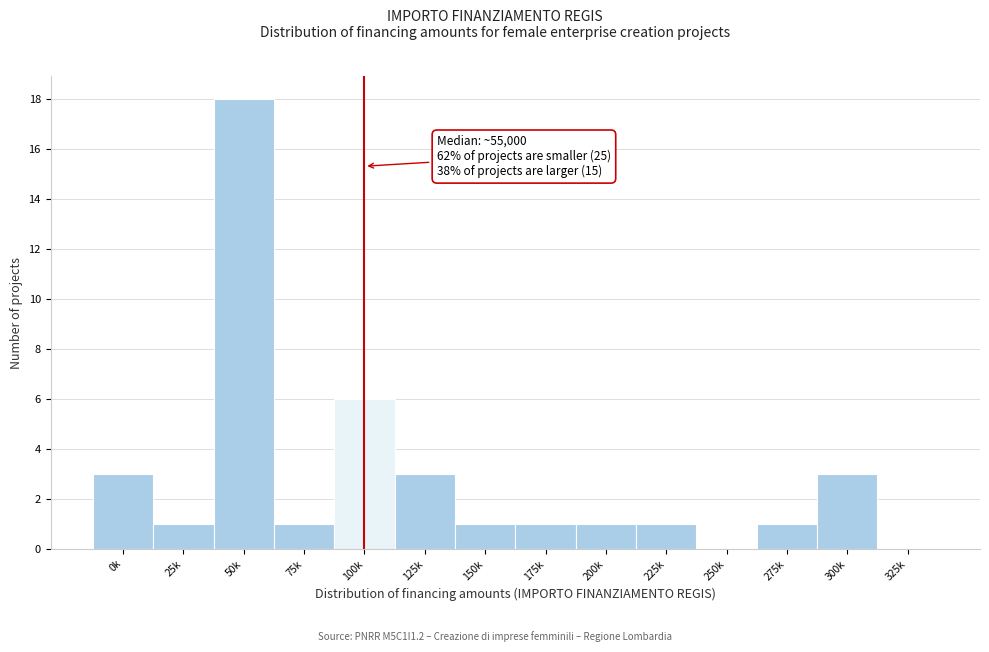

Reading left to right, what are all the values shown in this chart?

0k=3	25k=1	50k=18	75k=1	100k=6	125k=3	150k=1	175k=1	200k=1	225k=1	250k=0	275k=1	300k=3	325k=0